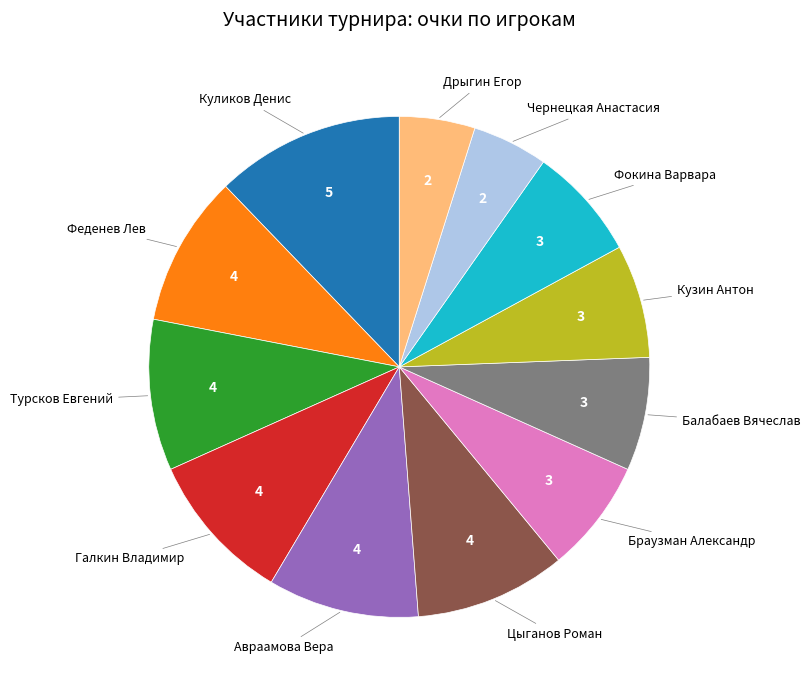

Is there a majority slice in this chart?

No